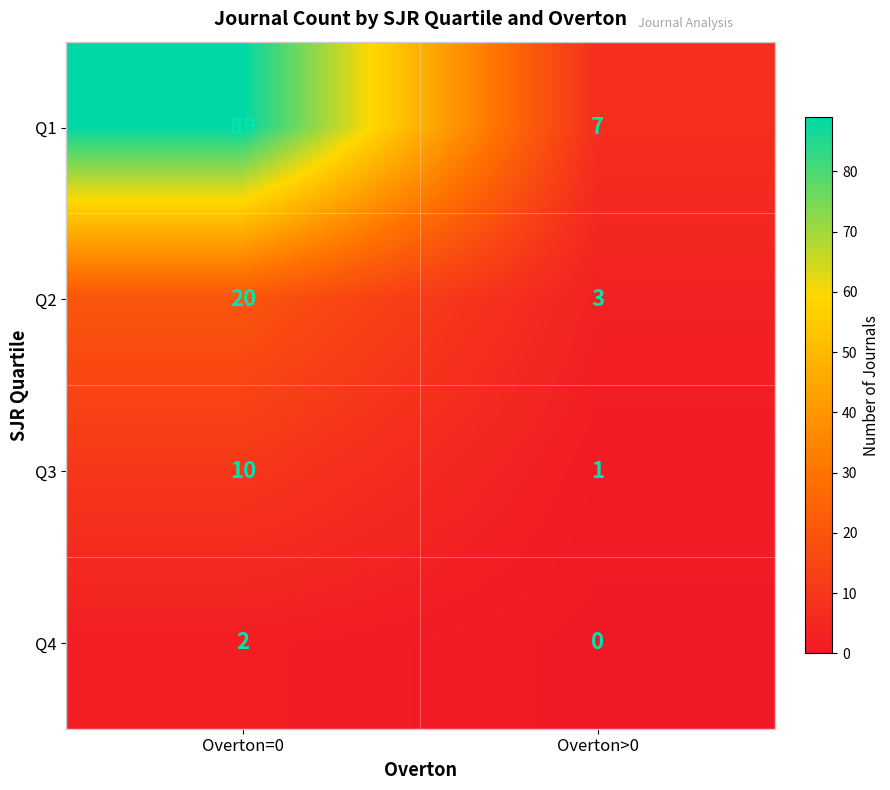

Read the Q2 value at Overton=0, to the nearest 5.

20